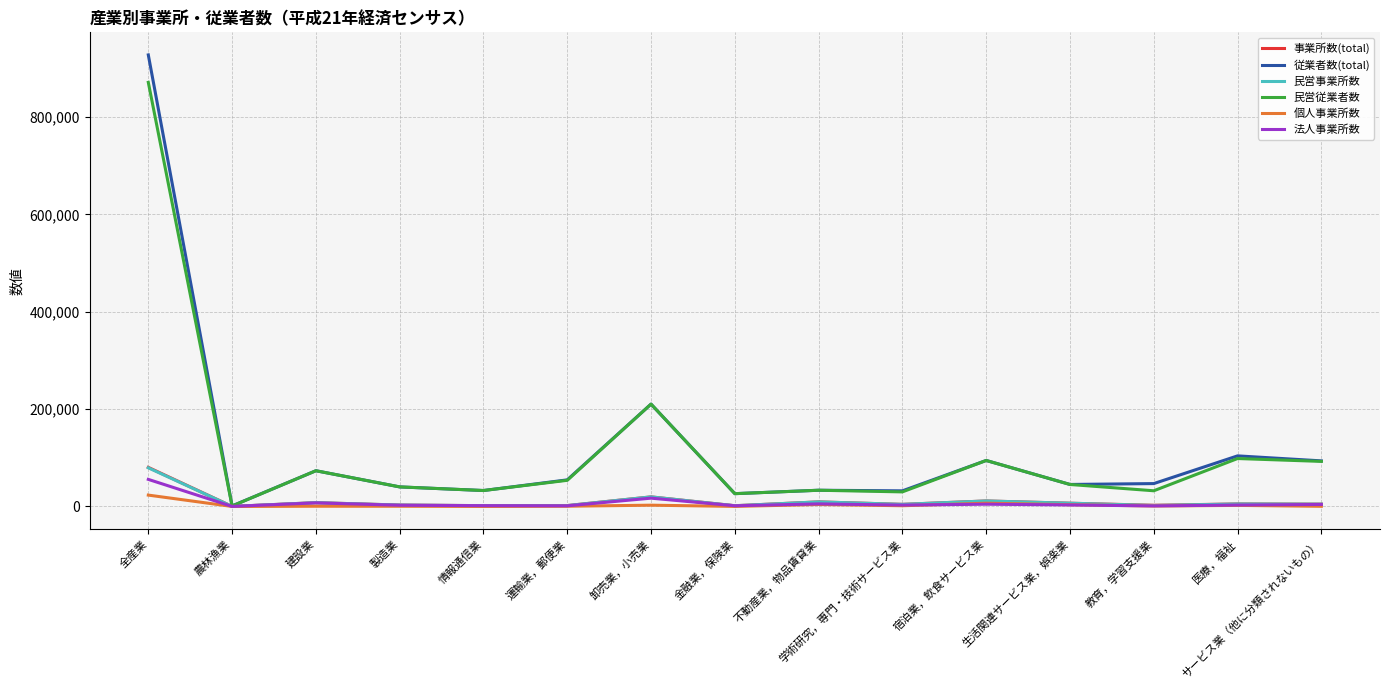

Is the value of 法人事業所数 at 学術研究，専門・技術サービス業 greater than the value of 従業者数(total) at 卸売業，小売業?

No